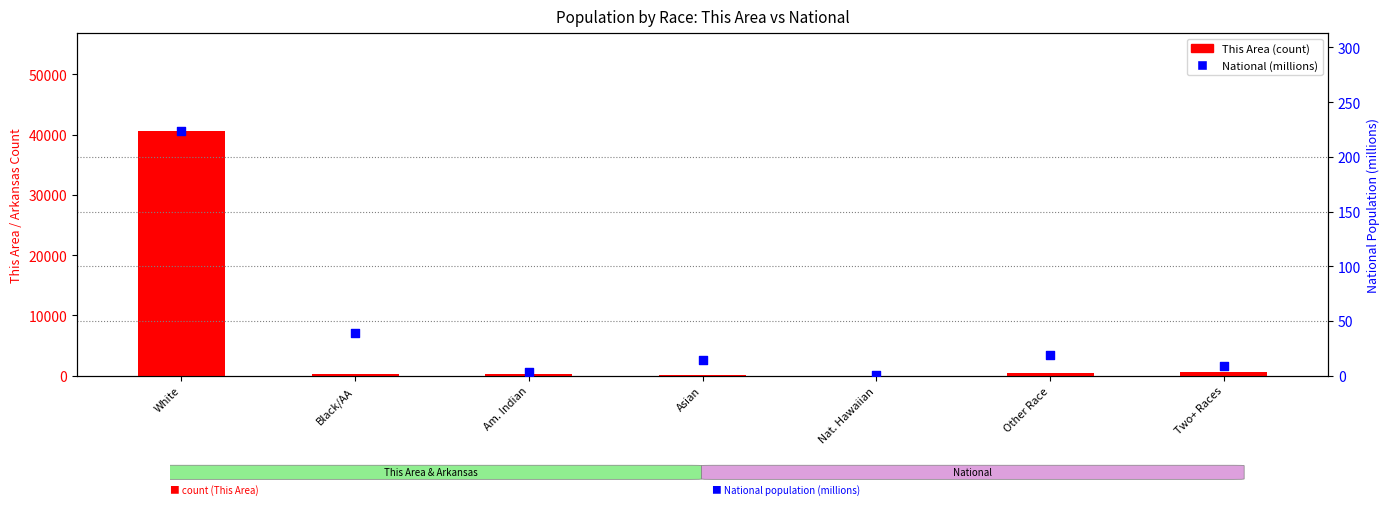

Which series has the largest total across all categories?

This Area (count)